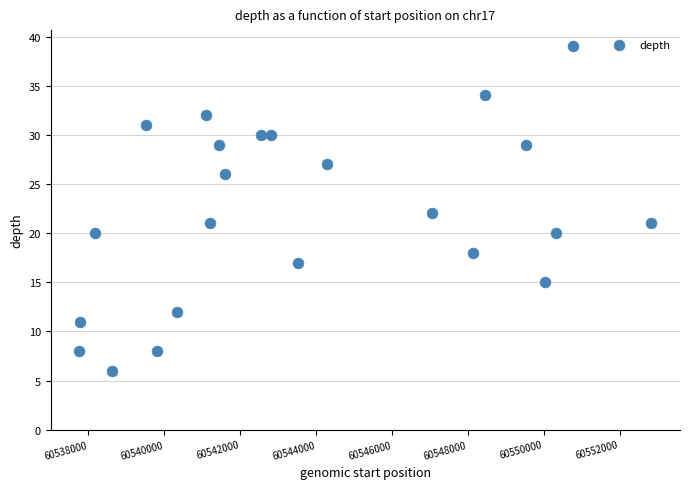

What is the range of Y values (max minus min)?

33